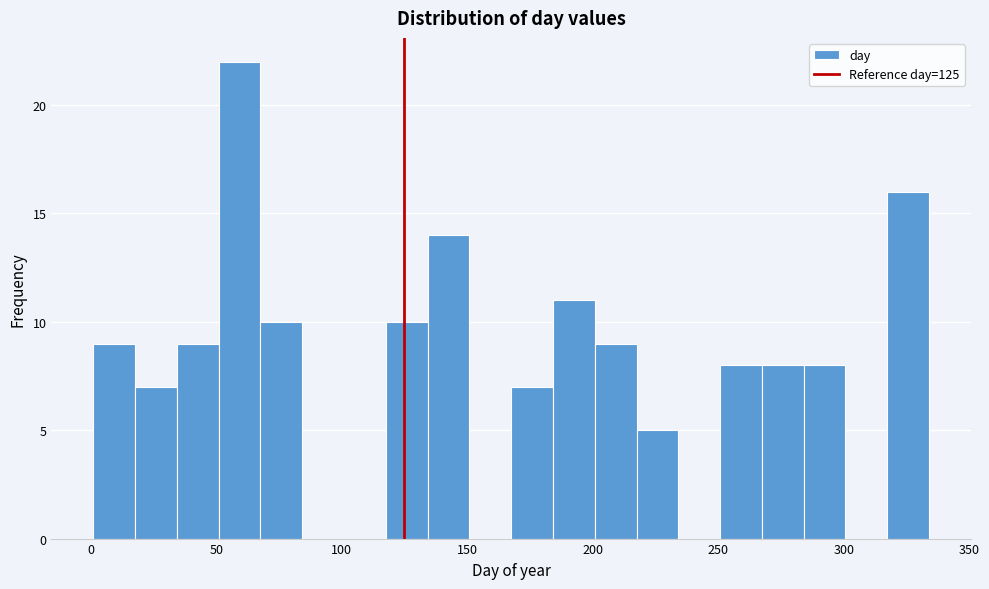

Around what value on the x-axis is the tallest bar? Give the approximate position of its centre, as read against the axis.

60